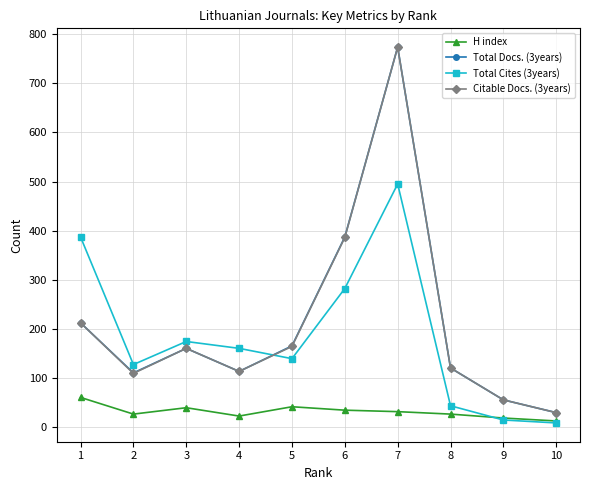

Is the value of Total Cites (3years) at 10 greater than the value of H index at 6?

No